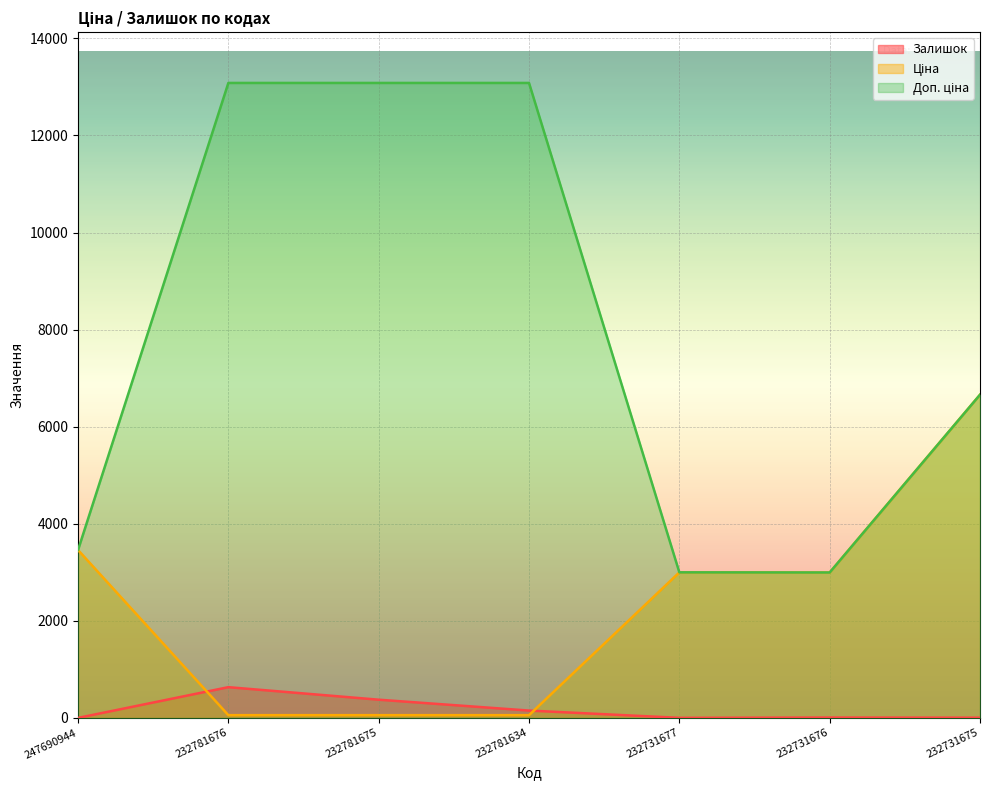

What is the minimum value shown in the chart?

2.0